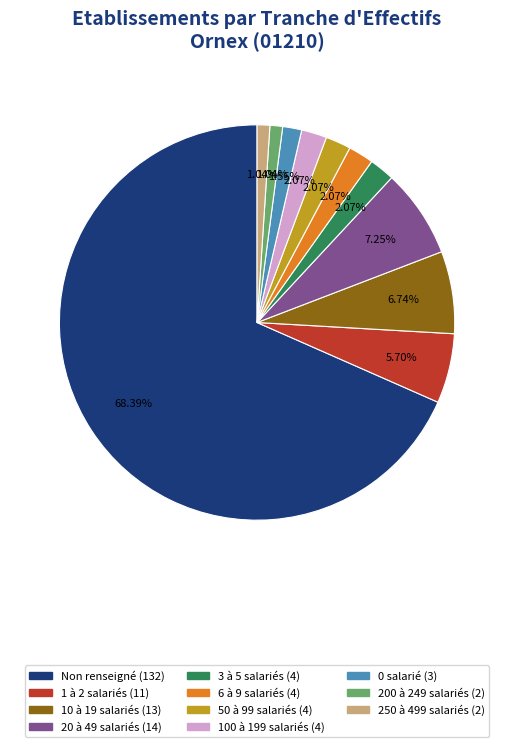

Count the number of slices in the pie.

11